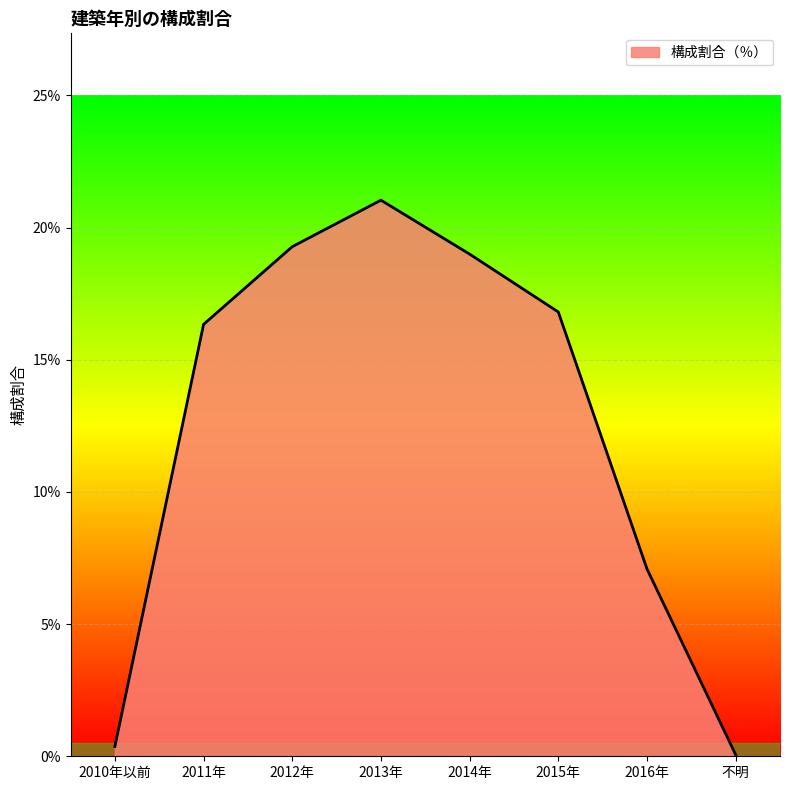

At which category does the chart reach its minimum across all series?

不明